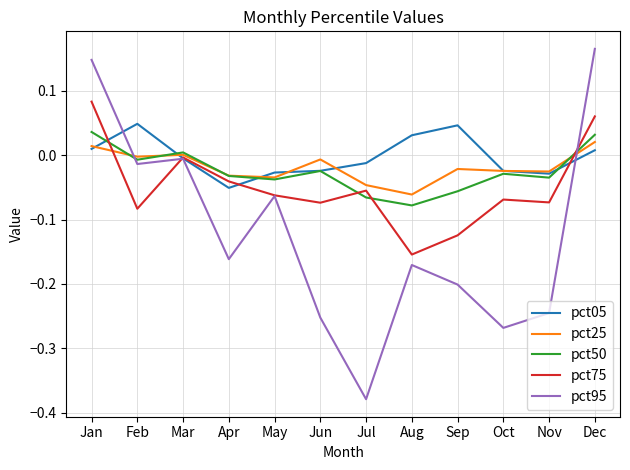

The value of pct05 at May is -0.0. True or false?

True